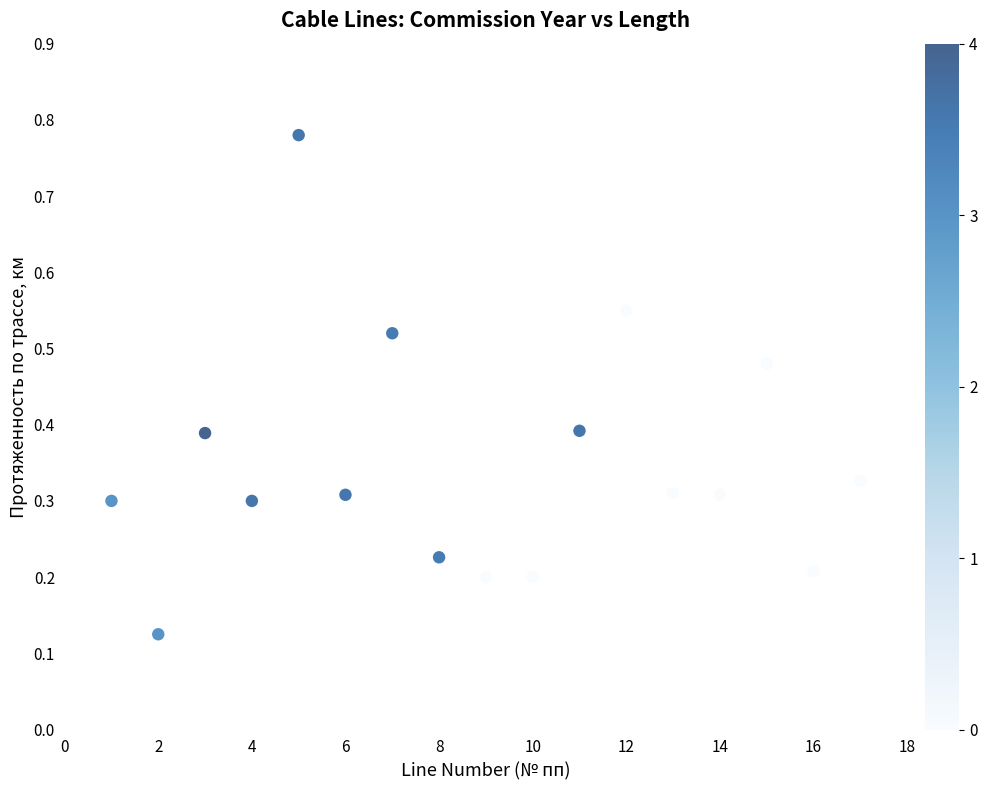

What is the range of Y values (max minus min)?

0.7